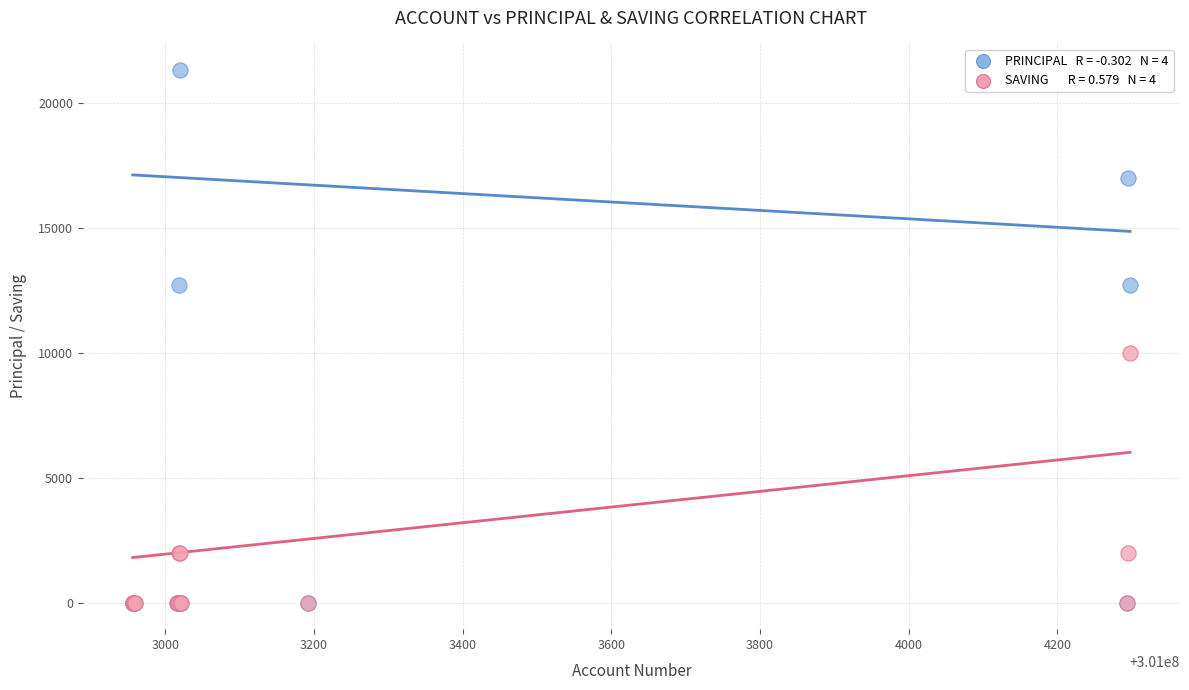

Across all series, what Y value is closest to 10650?

10000